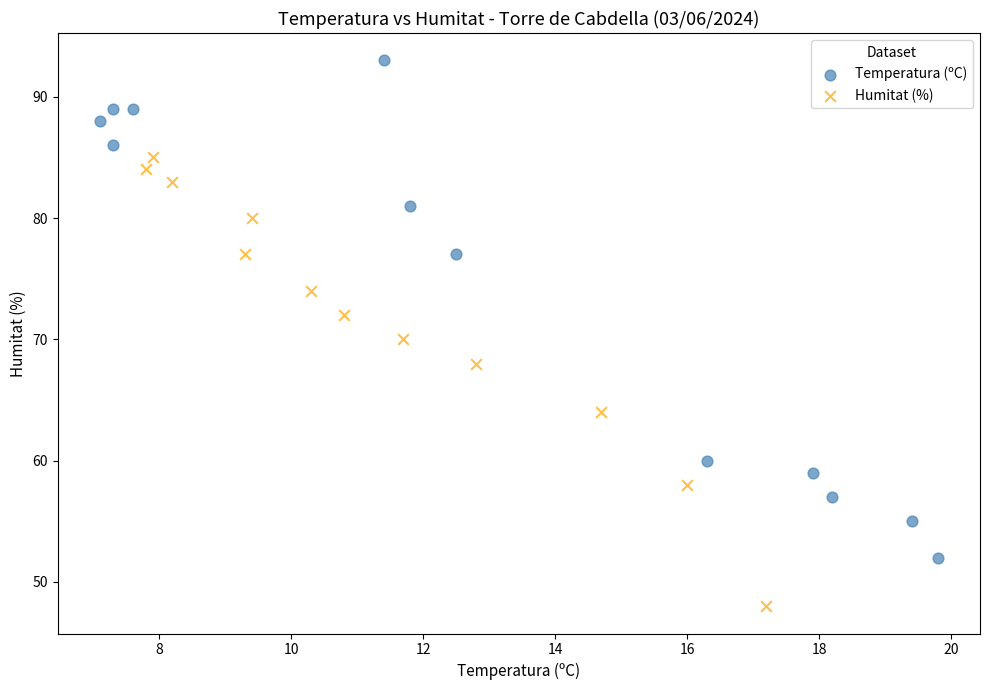

Which series has the widest spread of Y values?

Temperatura (ºC)